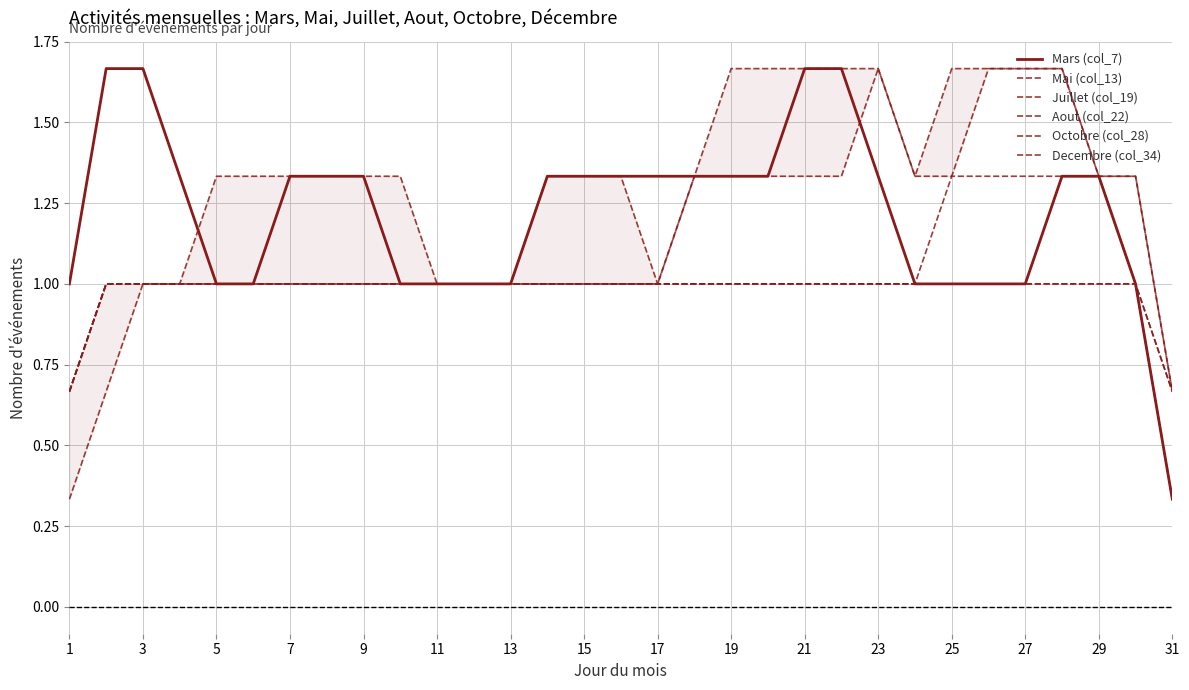

Between 11 and 29, which is larger?

29